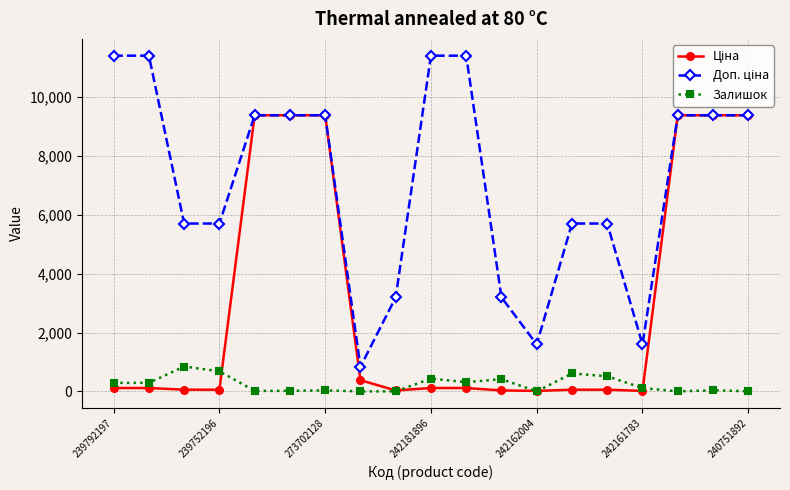

True or false: Залишок has more than 1 points higher than both neighbors.

True